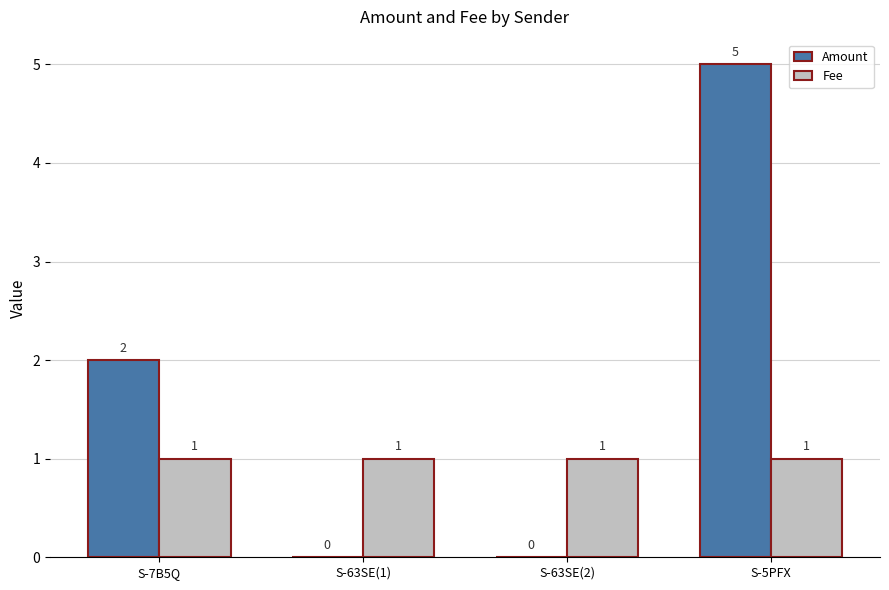

The value of Fee at S-63SE(1) is 0.5. True or false?

False